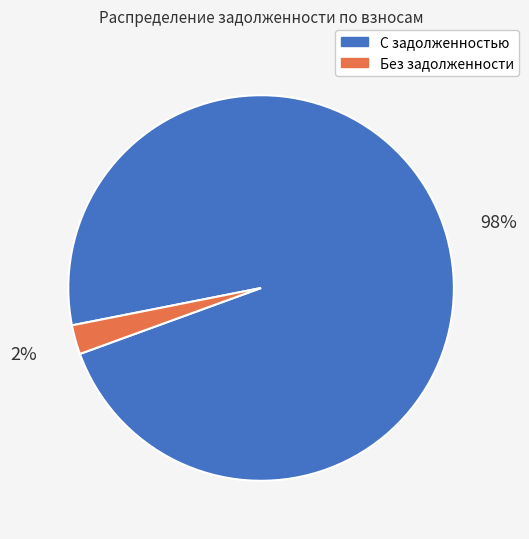

To the nearest percent, what is the combined percentage of С задолженностью and Без задолженности?

100%